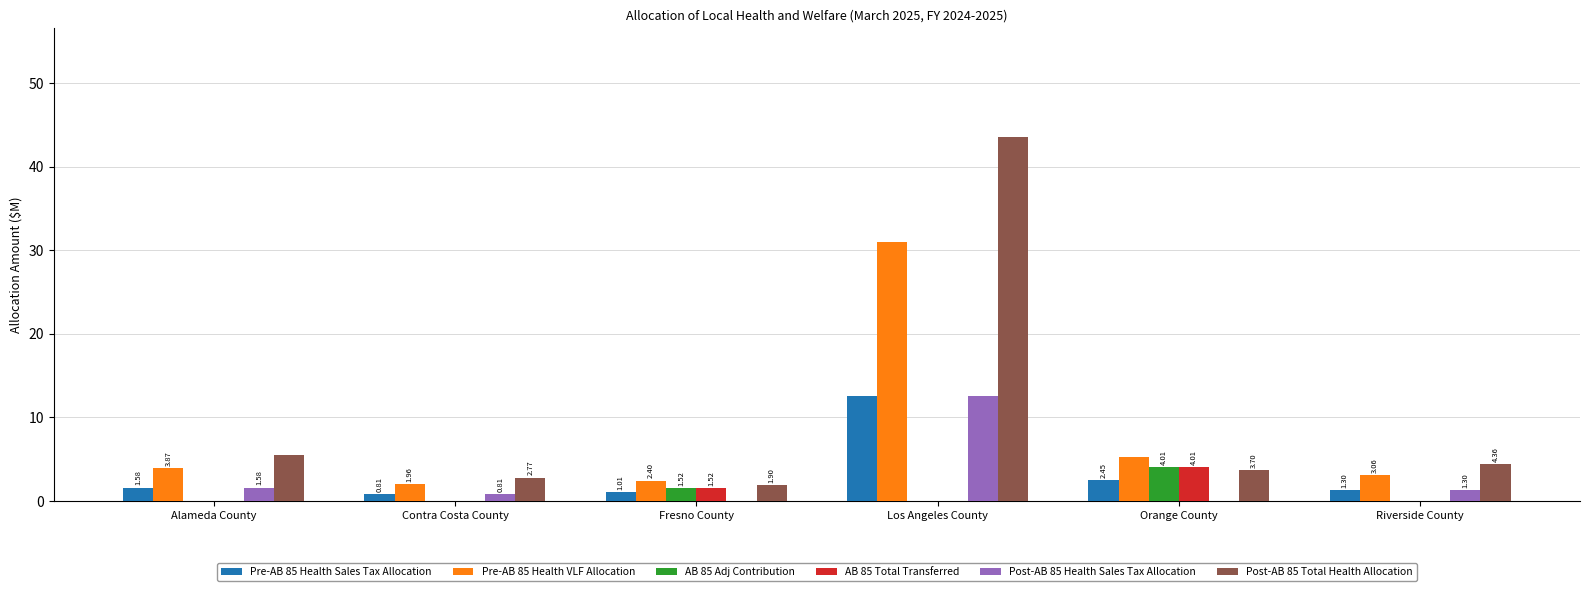

Where does the Post-AB 85 Health Sales Tax Allocation series first go above 1?

Alameda County